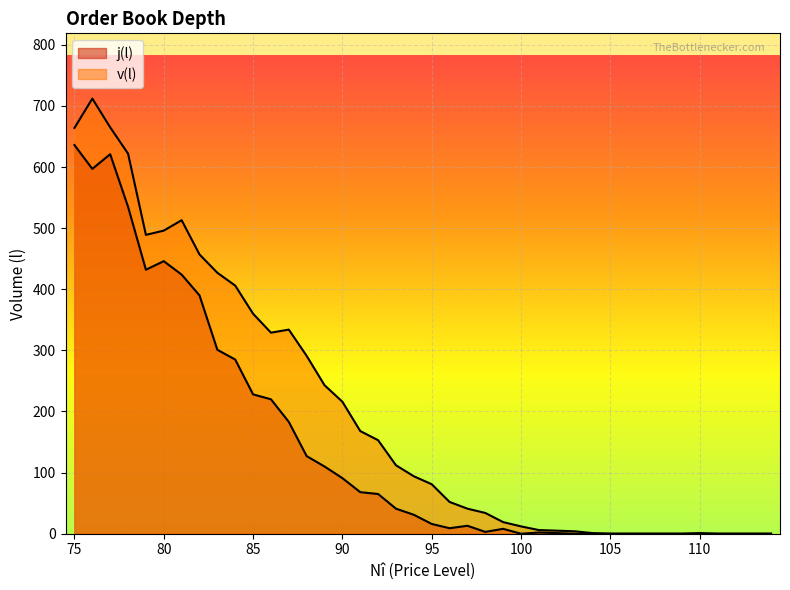

What is the sum of all j(l) values?

5883